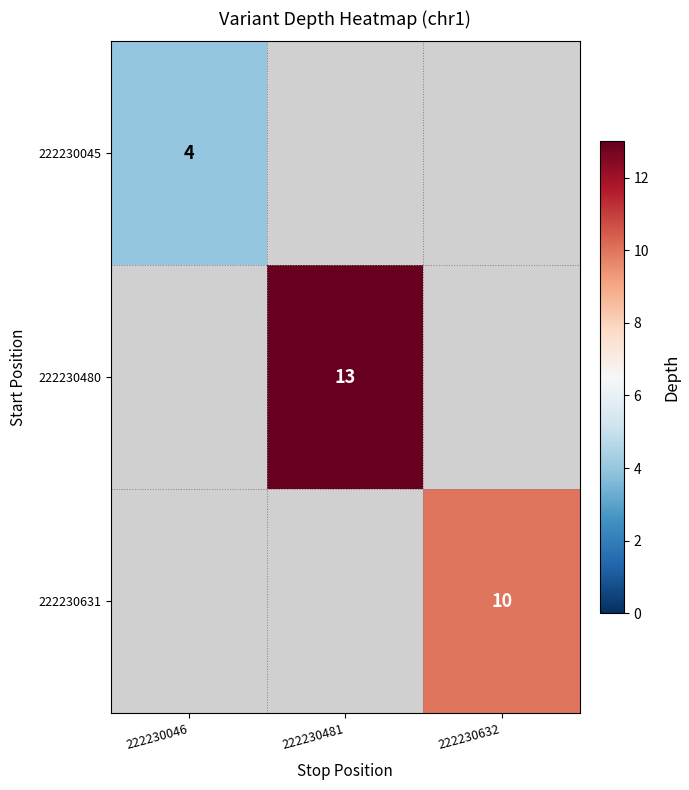

The value of 222230045 at 222230046 is 3. True or false?

False